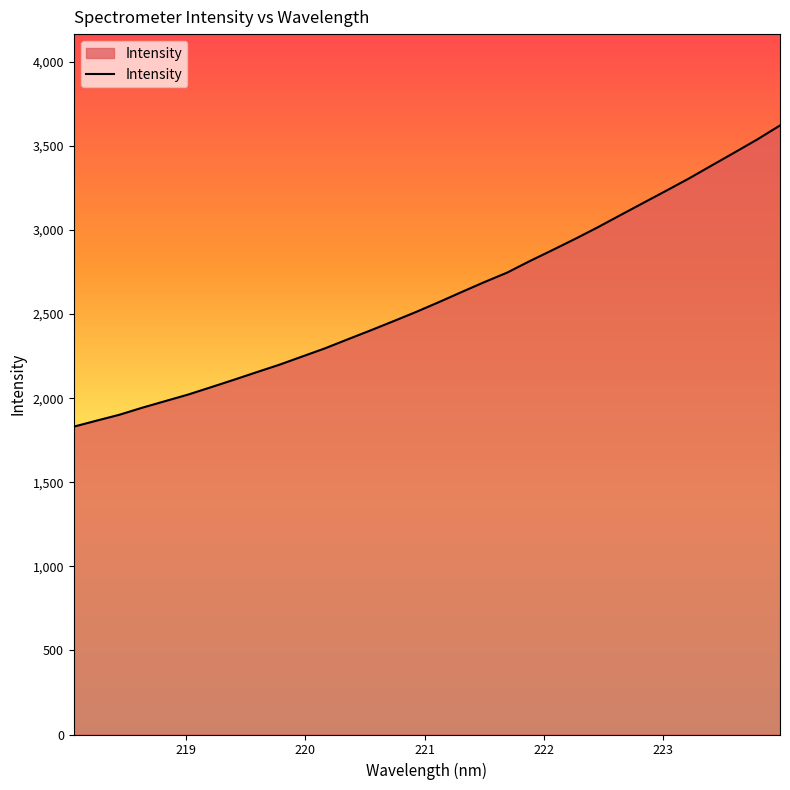

What is the sum of all values?

83427.2